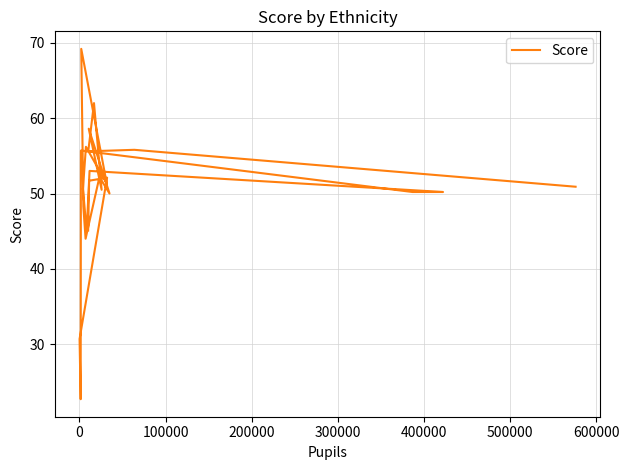

What is the sum of all values?

1211.6